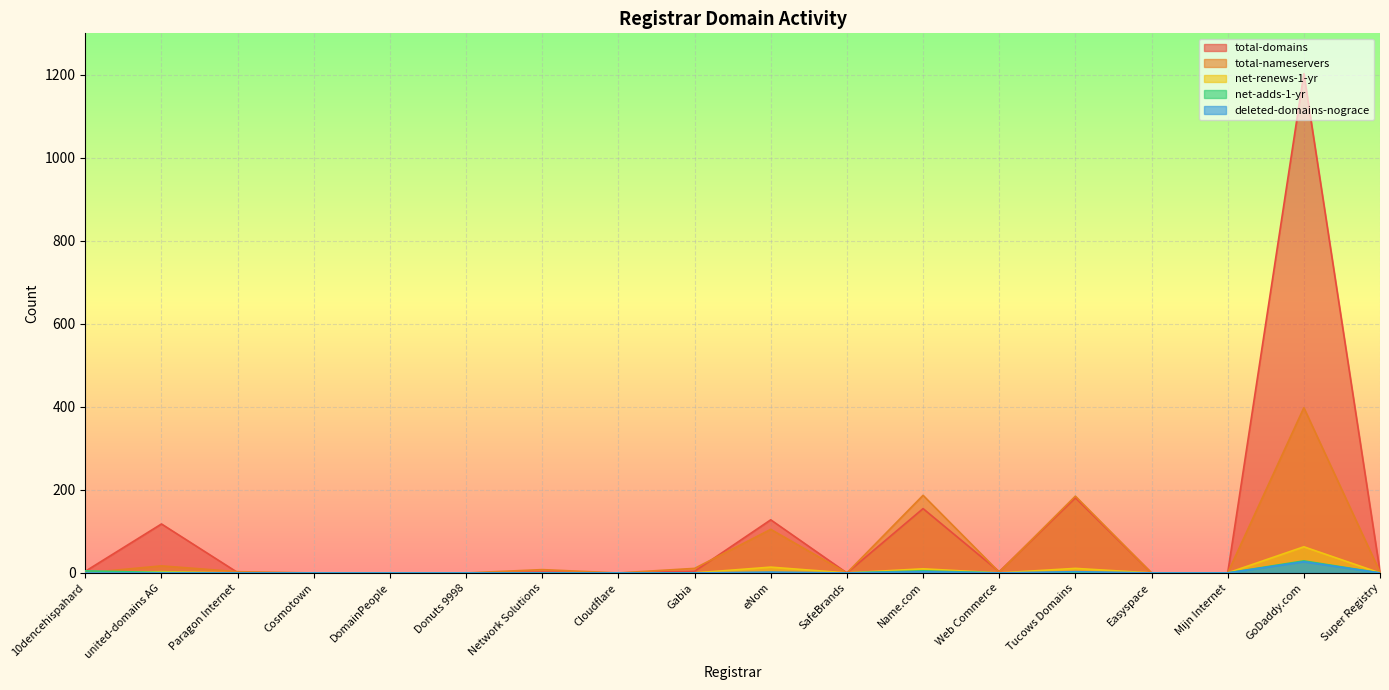

Reading right to left, what are all the values shown in this chart?

total-domains: 3	1203	0	0	181	3	155	0	128	4	0	2	0	0	0	1	118	4
total-nameservers: 2	398	0	0	185	2	187	0	105	11	0	8	0	0	0	3	17	0
net-renews-1-yr: 0	63	0	0	11	0	10	0	14	0	0	0	0	0	0	0	3	0
net-adds-1-yr: 0	29	0	0	1	0	5	0	0	0	0	0	0	0	0	0	1	5
deleted-domains-nograce: 0	27	0	0	3	0	3	0	2	0	0	0	0	0	0	0	0	0